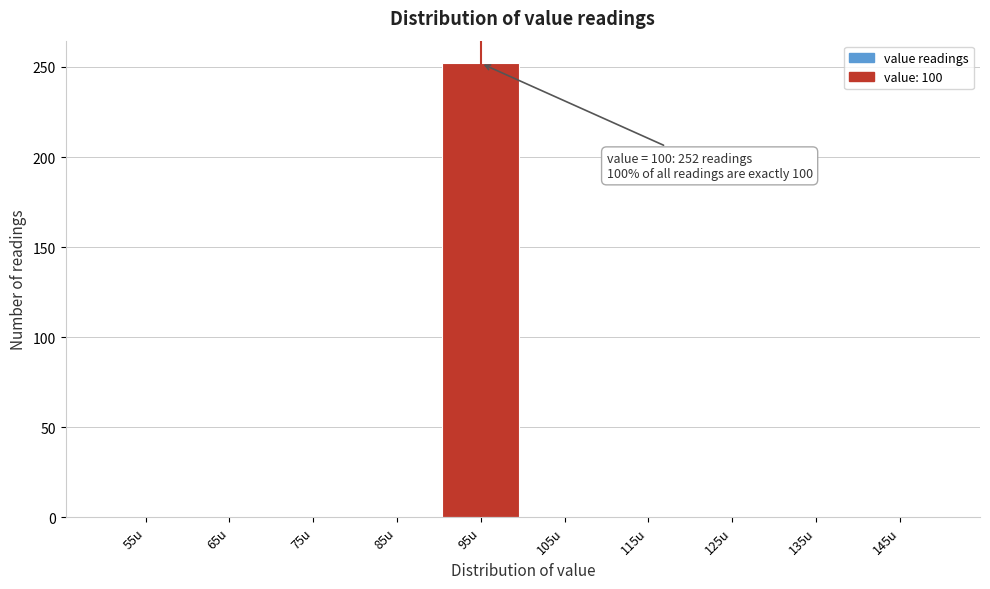

Reading right to left, transcribe all the data shown in this chart.

145u=0	135u=0	125u=0	115u=0	105u=0	95u=252	85u=0	75u=0	65u=0	55u=0